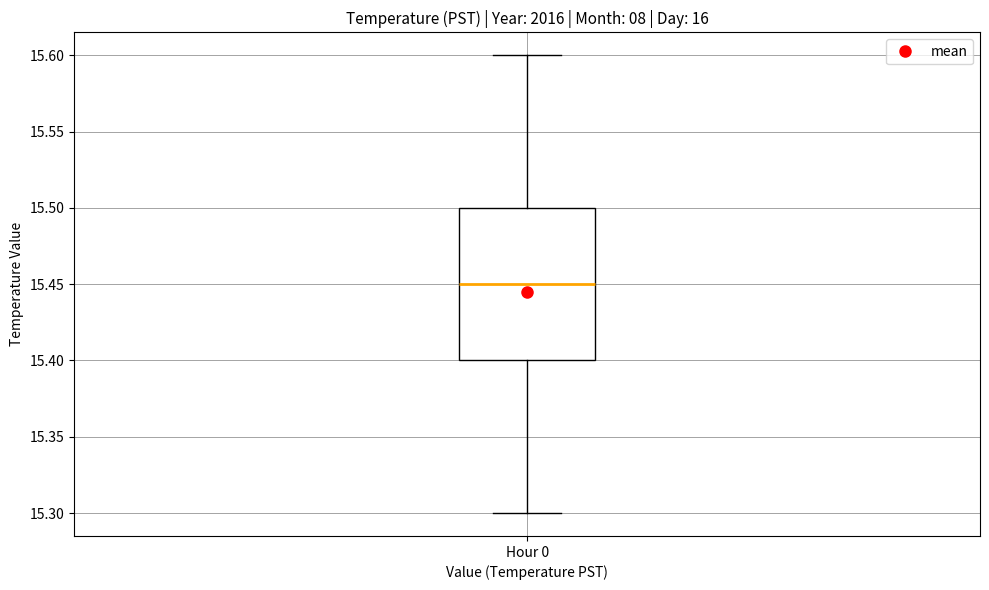

Read this box plot against the y-axis: the position of the median line, the range covered by the box, and the ends of both whiskers. The values are not printed on the chart, so give them approximately, as read against the axis.

median 15.45, box 15.40 to 15.50, whiskers 15.30 to 15.60